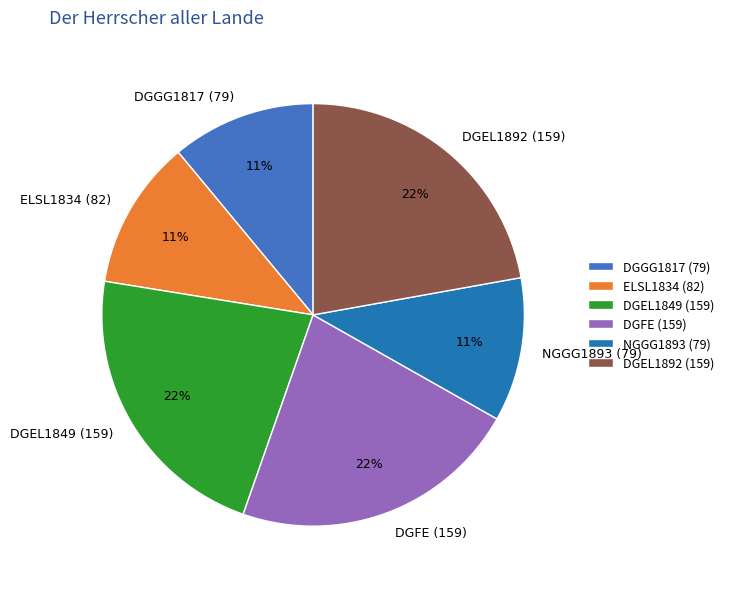

To the nearest percent, what is the combined percentage of DGEL1849 (159) and DGFE (159)?

44%